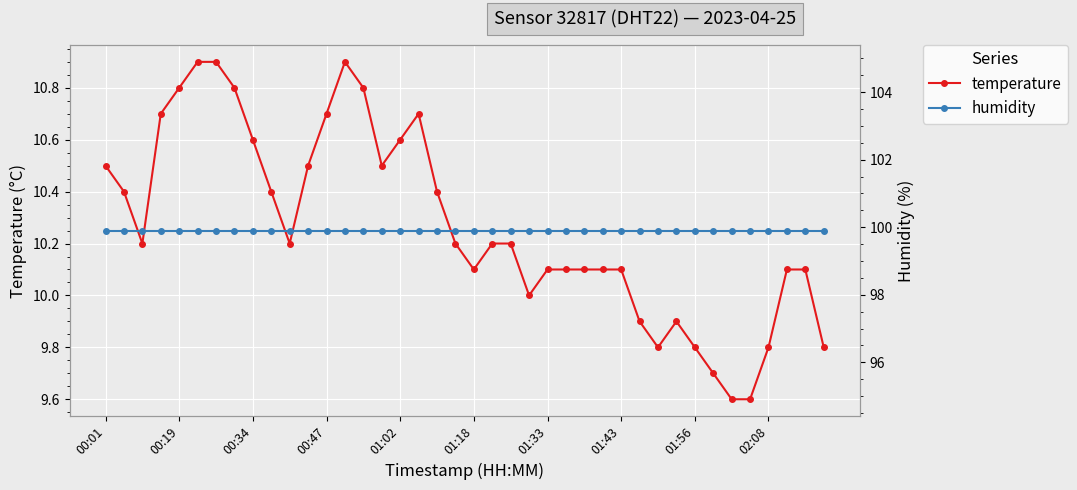

At how many categories does at least one series exceed 73?

40